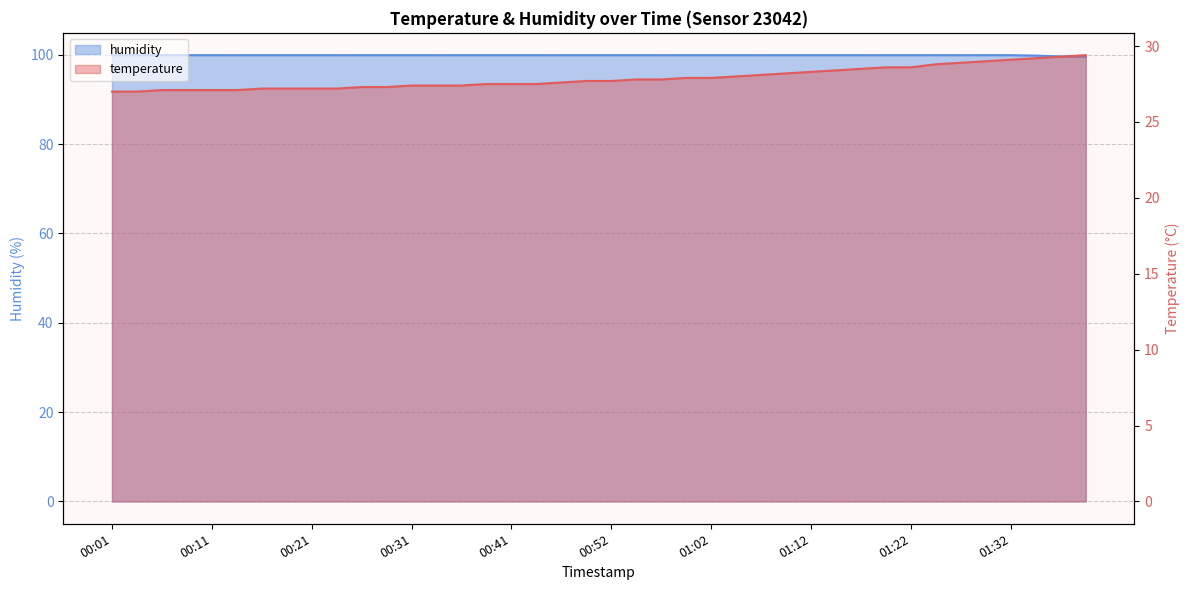

What is the value of the temperature point at the 12th from the left?

27.3